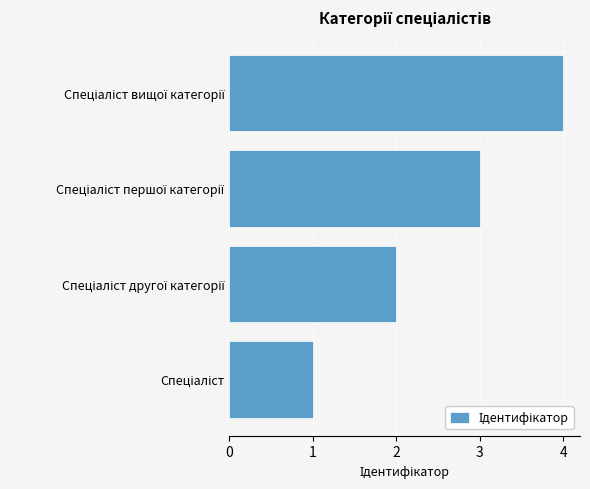

How many values are below 3?

2